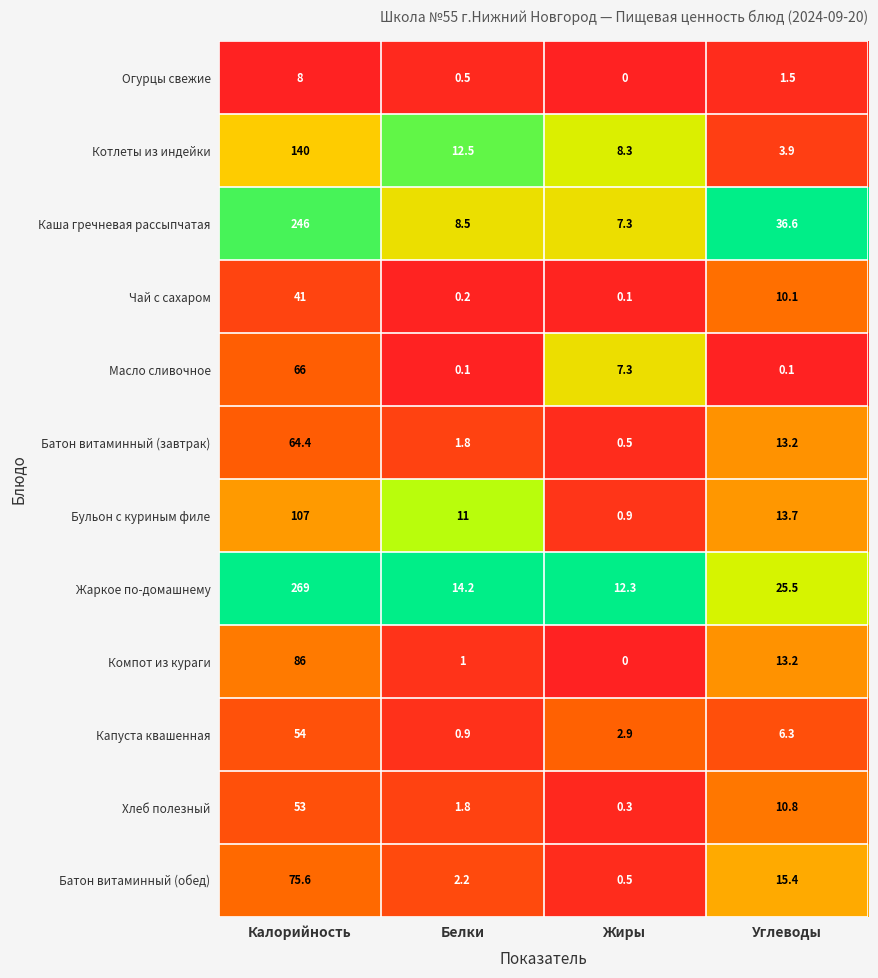

True or false: Каша гречневая рассыпчатая has a value of 7.3 at Жиры.

True